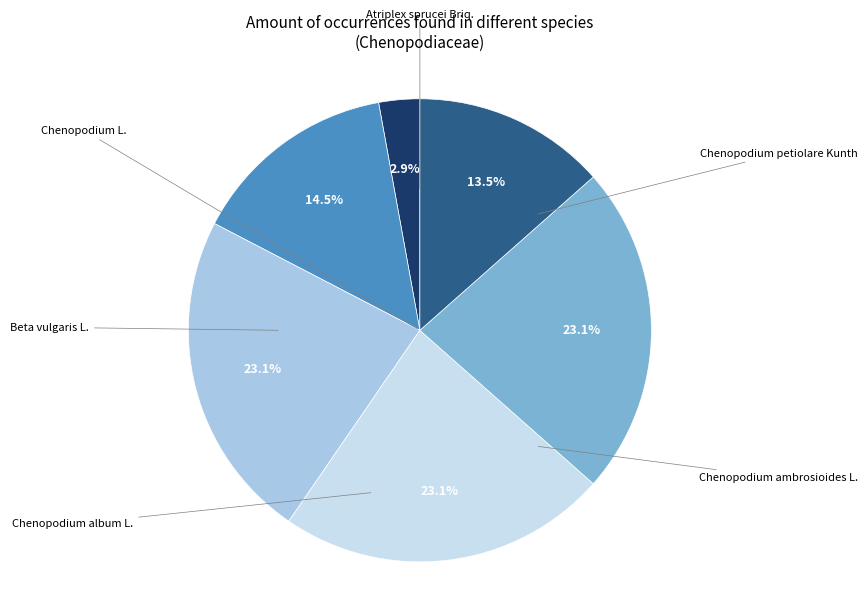

How many segments does this pie chart have?

6